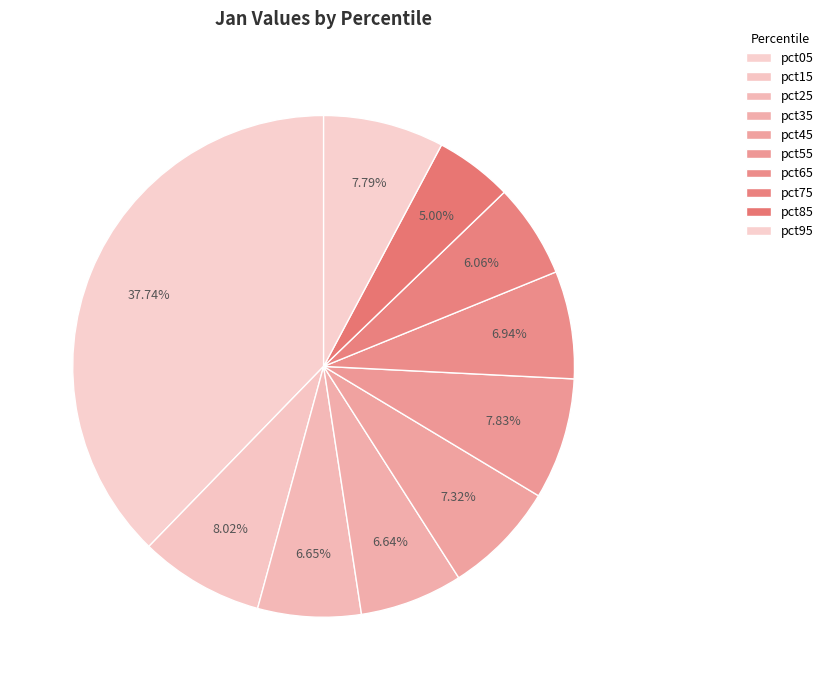

Does pct75 represent more than half of the total?

No